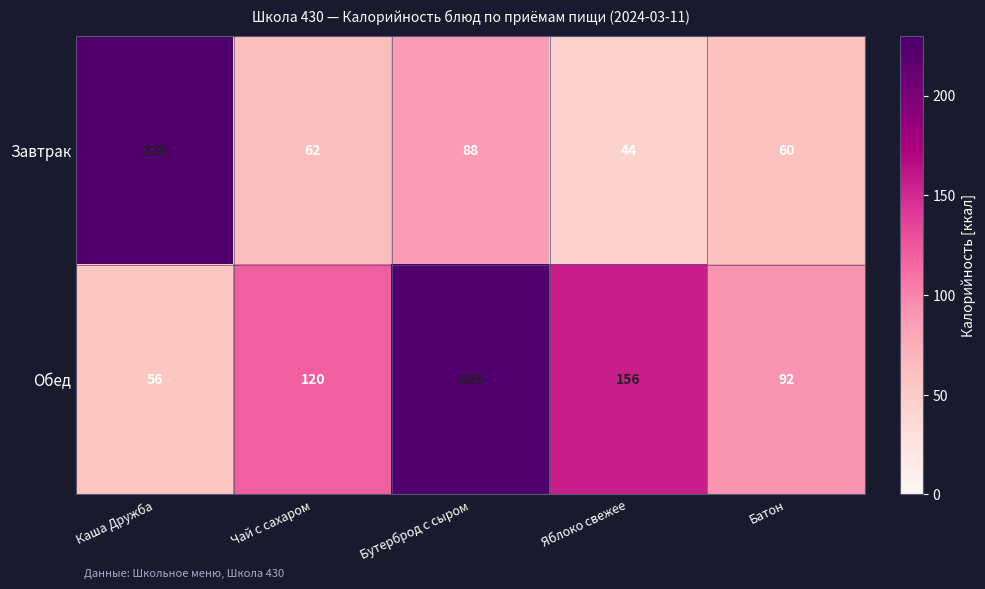

What is the total value across all series at Яблоко свежее?

200